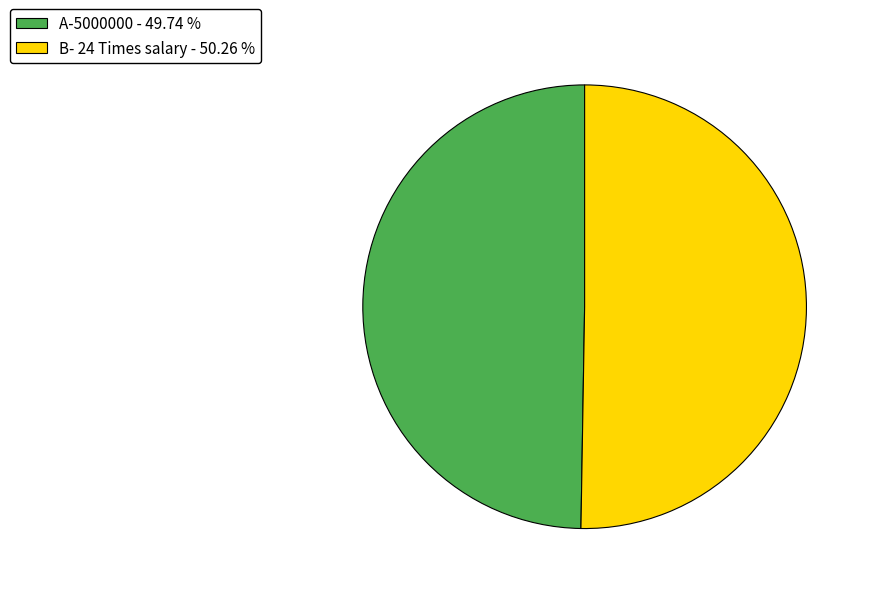

Approximately how many times larger is the value at B- 24 Times salary compared to A-5000000?

1.0